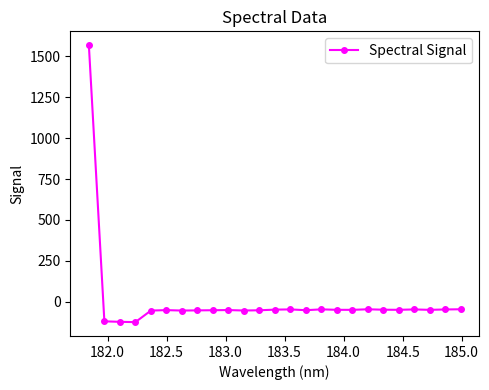

What is the value of the 23rd point from the left?

-50.9